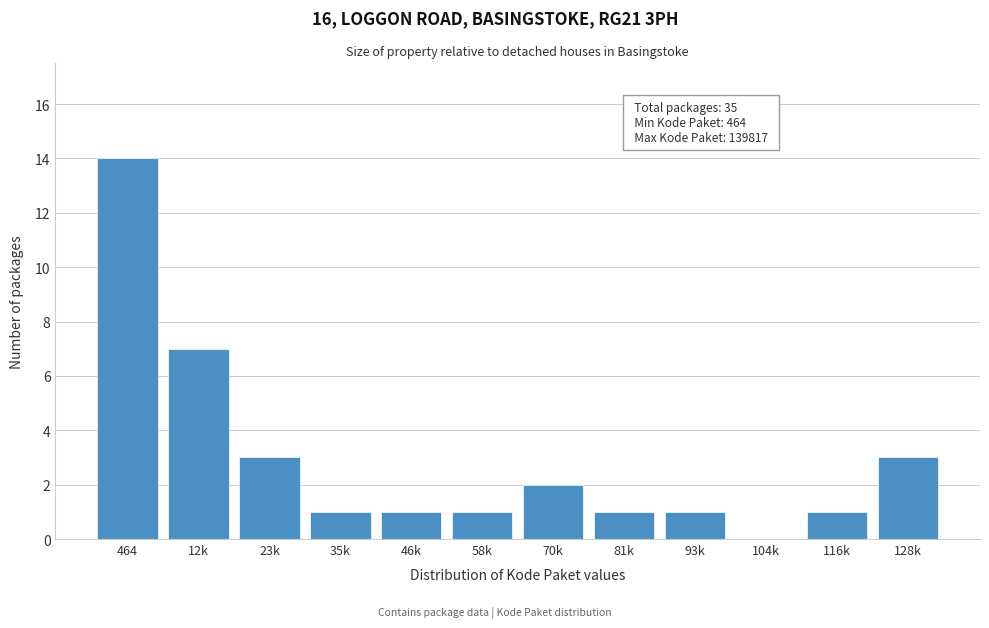

Reading right to left, extract all data points from this chart.

128k=3	116k=1	104k=0	93k=1	81k=1	70k=2	58k=1	46k=1	35k=1	23k=3	12k=7	464=14